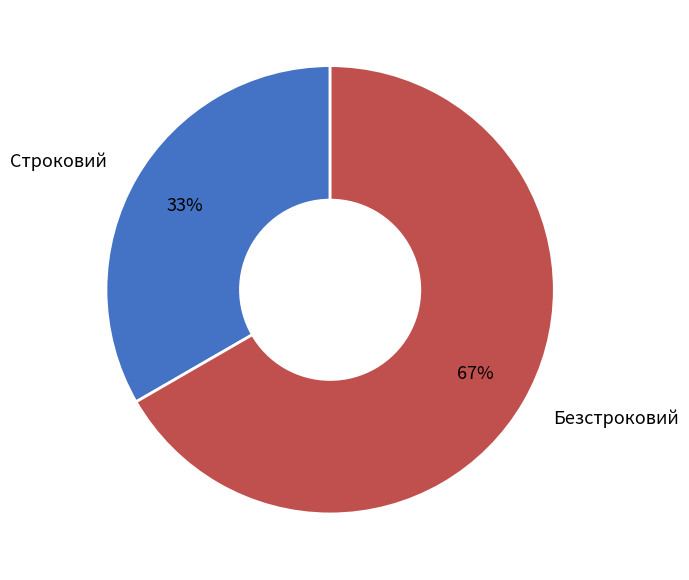

True or false: Безстроковий accounts for 67% of the total.

True